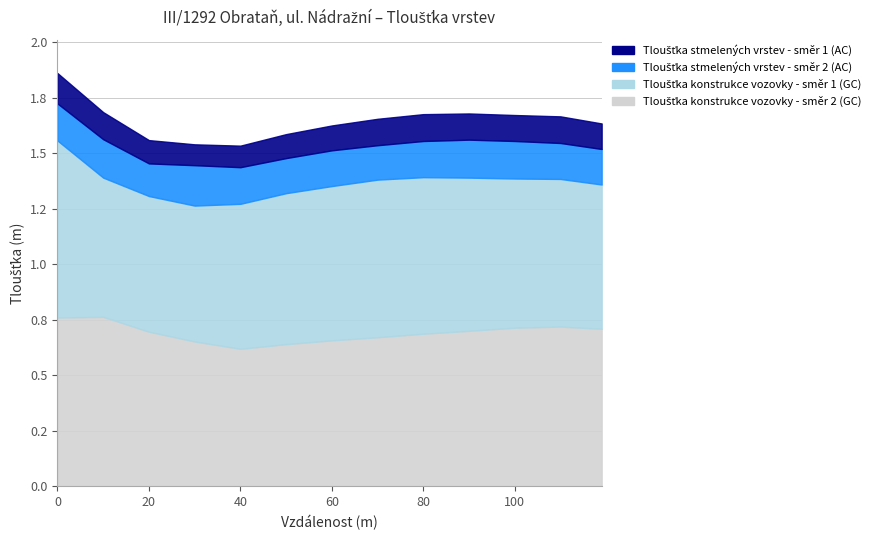

What is the average value of the Tloušťka stmelených vrstev - směr 2 (AC) series?

0.2